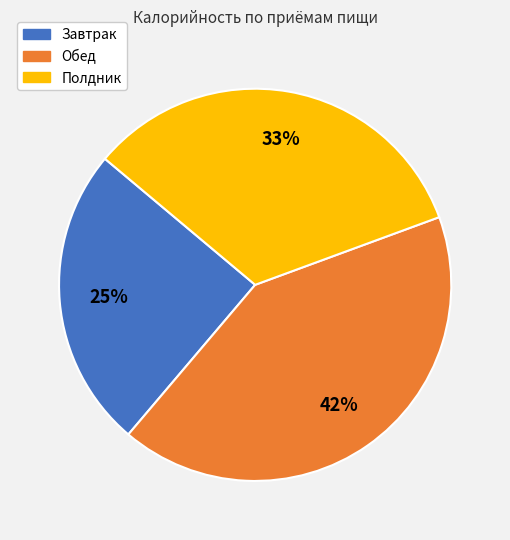

Which category has the biggest portion of the pie?

Обед